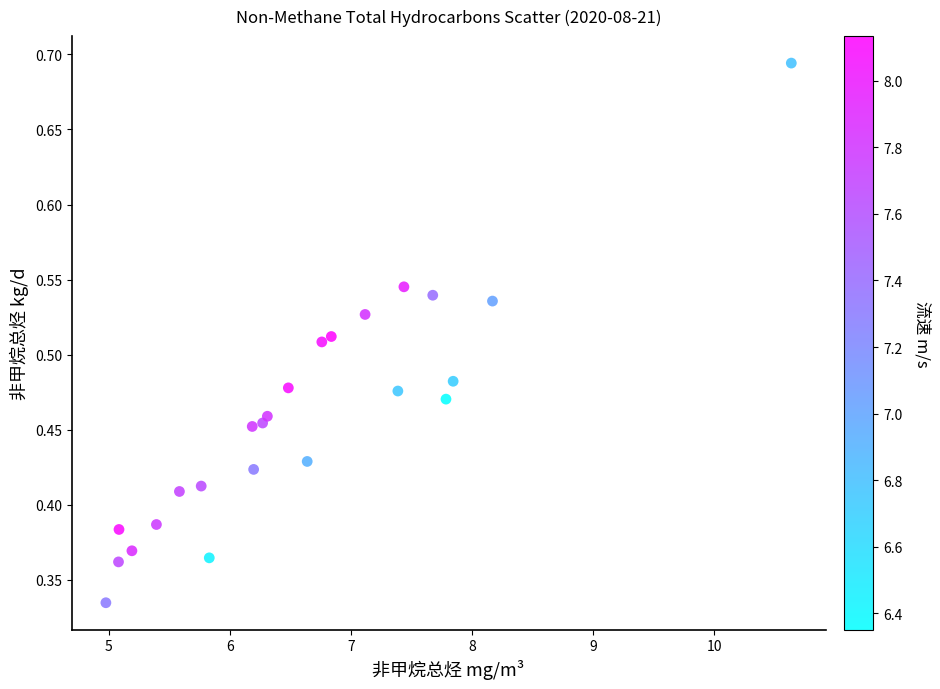

What is the range of X values (max minus min)?

5.7